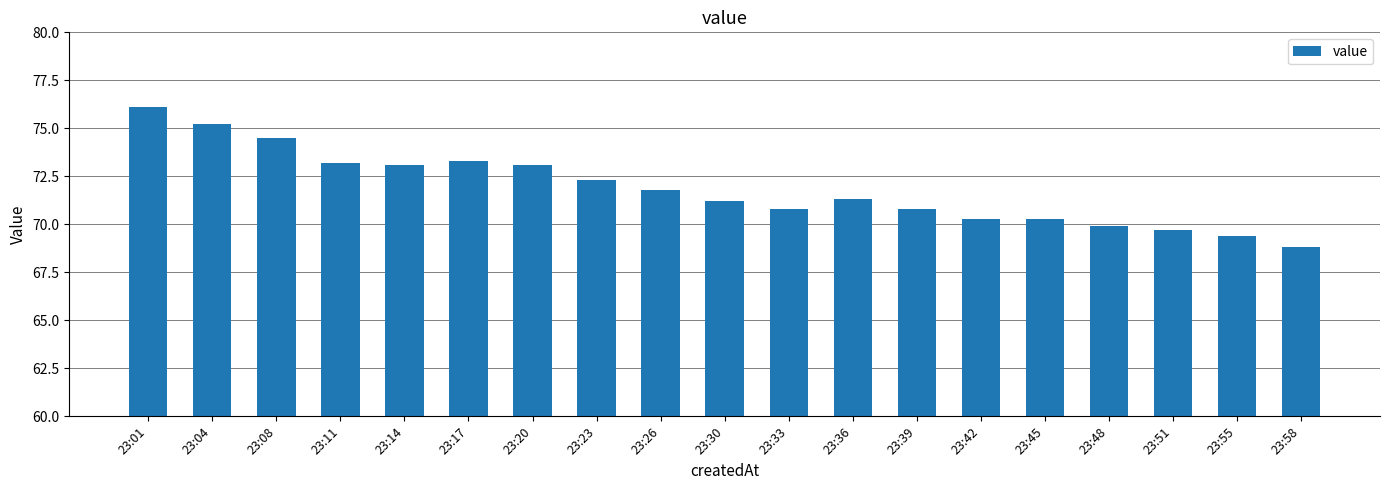

At which label does the data first exceed 71?

23:01